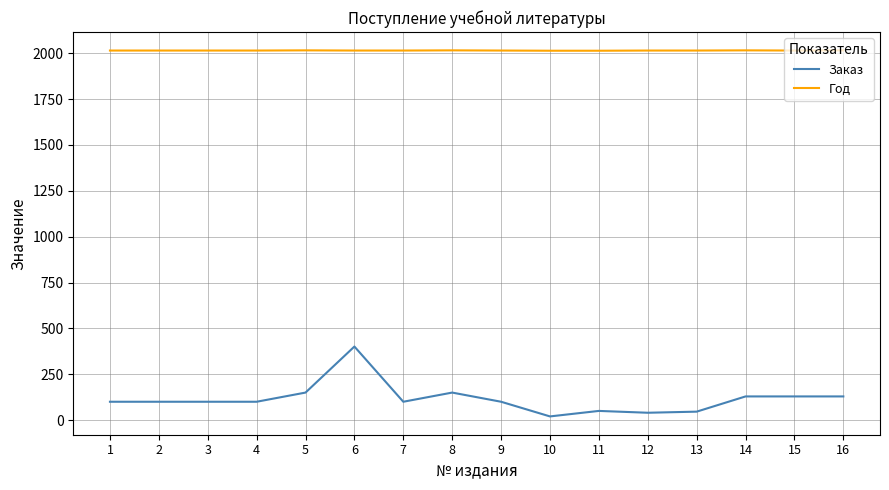

At 8, list the series in order from largest to smallest.

Год, Заказ